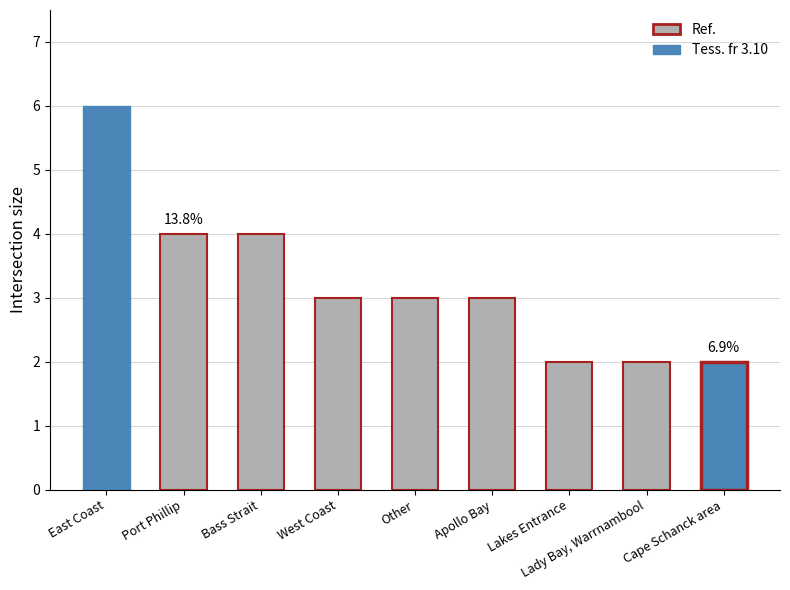

What is the ratio of the value at Bass Strait to the value at Other?

1.3